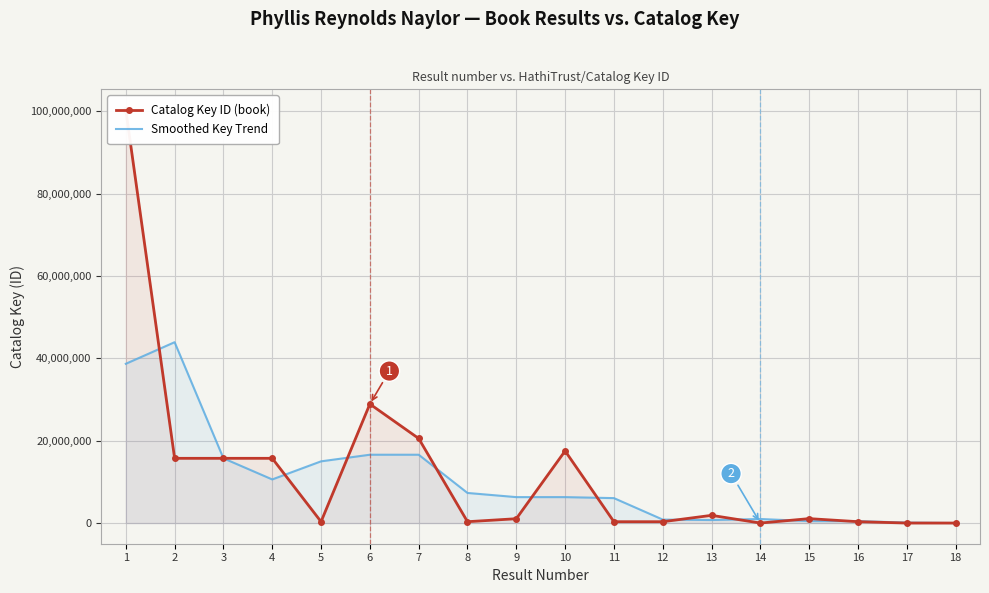

Read the Smoothed Key Trend value at 17.

116412.0